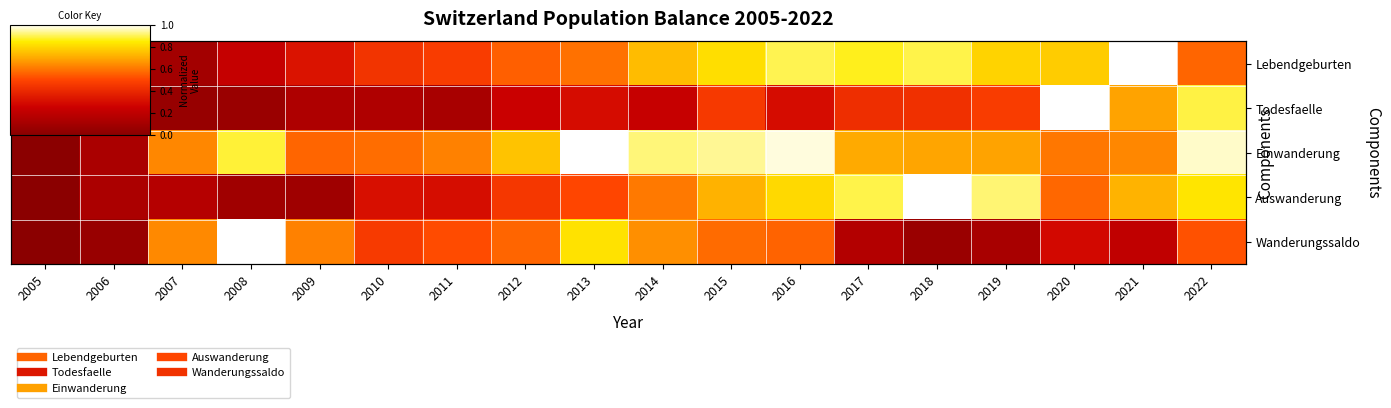

How many values in Einwanderung are above zero?

17